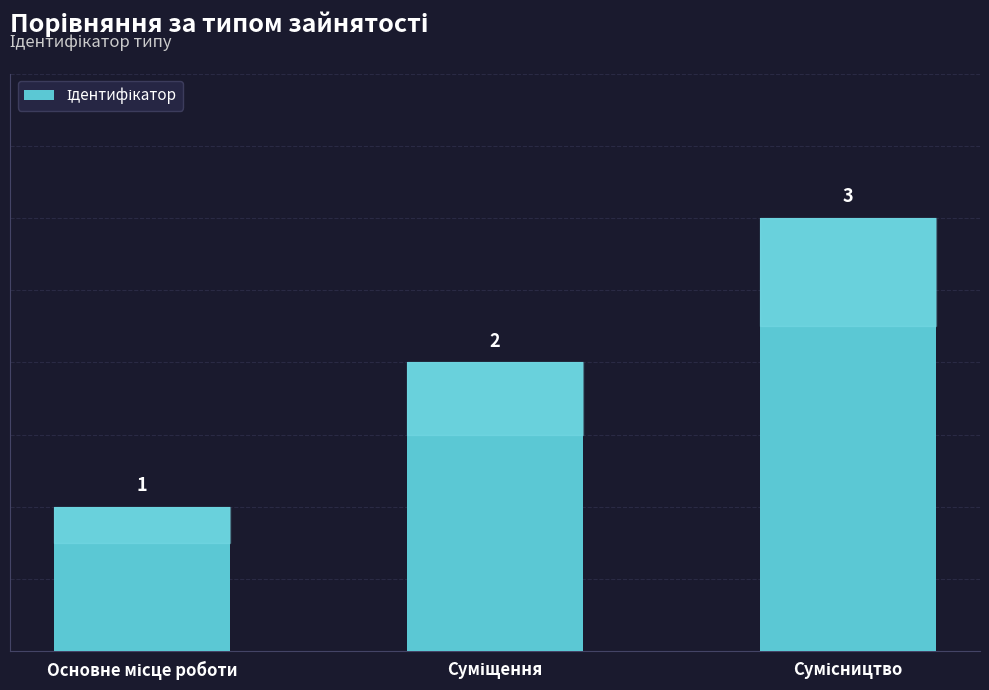

What is the greatest value displayed?

3